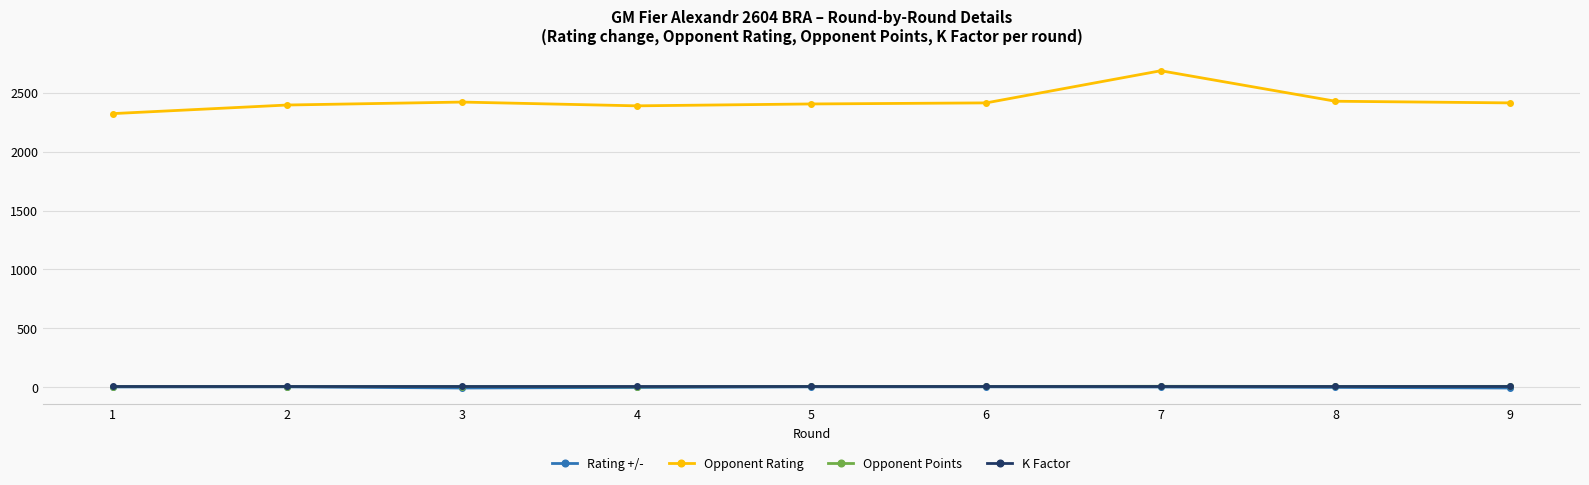

At which category is the sum across all series the highest?

7